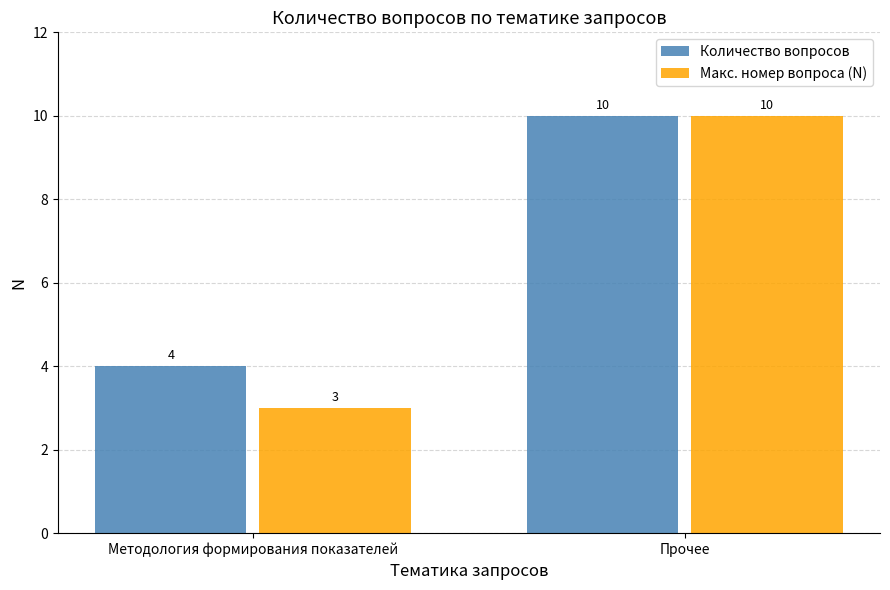

Which category has the highest value in the Количество вопросов series?

Прочее